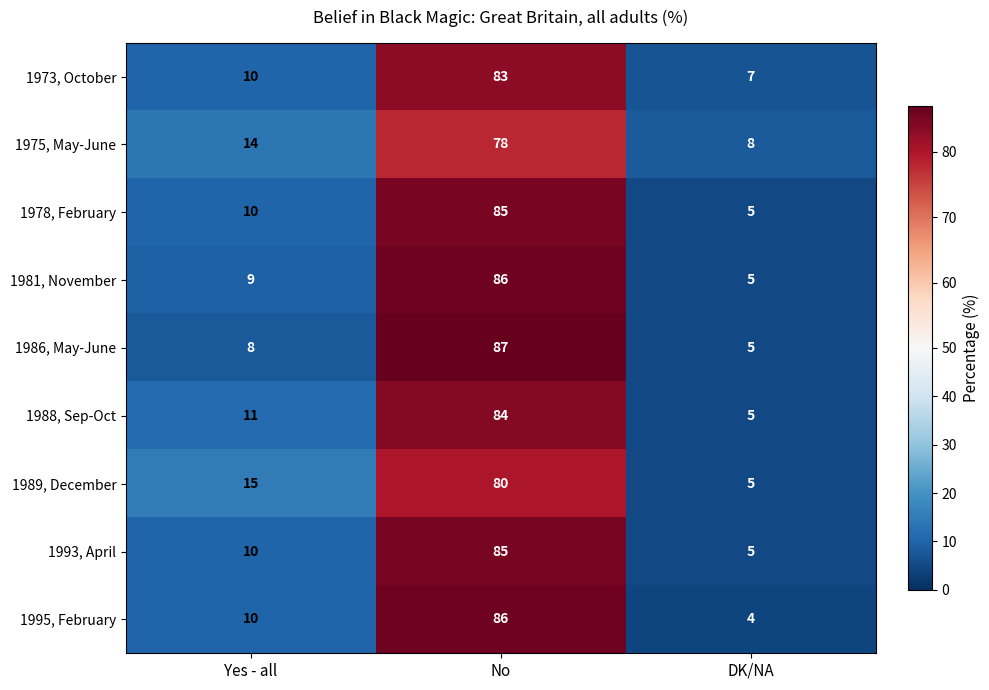

What is the difference between the maximum and minimum values in the 1993, April series?

80